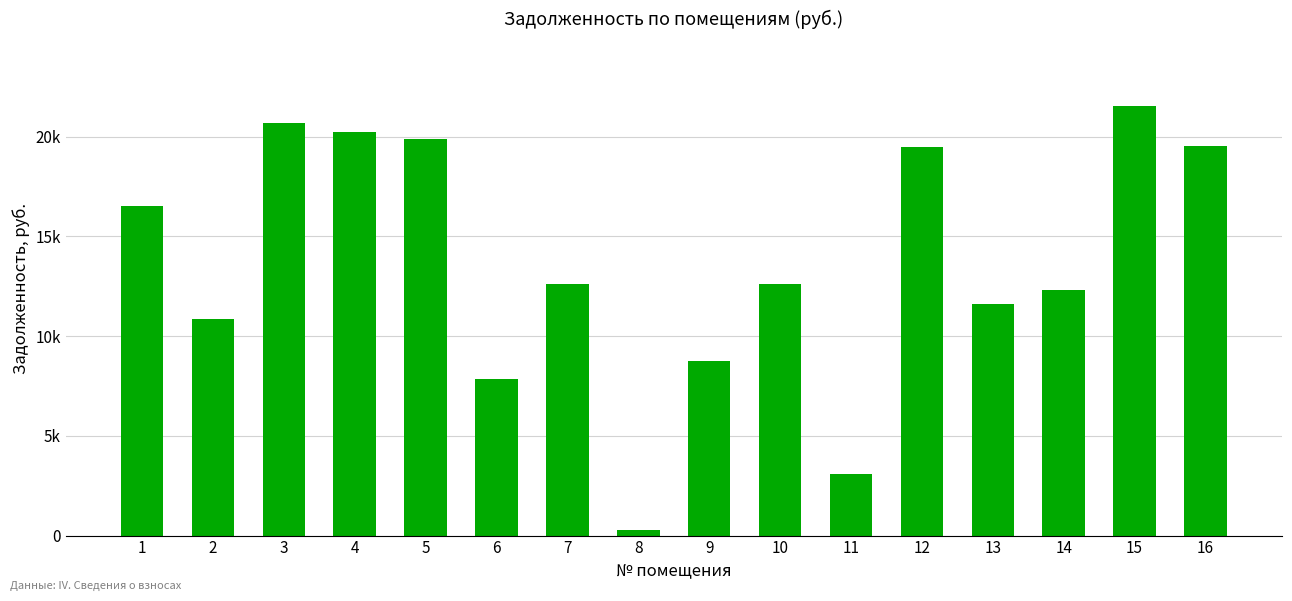

Rank the categories by value from lowest to highest.

8, 11, 6, 9, 2, 13, 14, 10, 7, 1, 12, 16, 5, 4, 3, 15